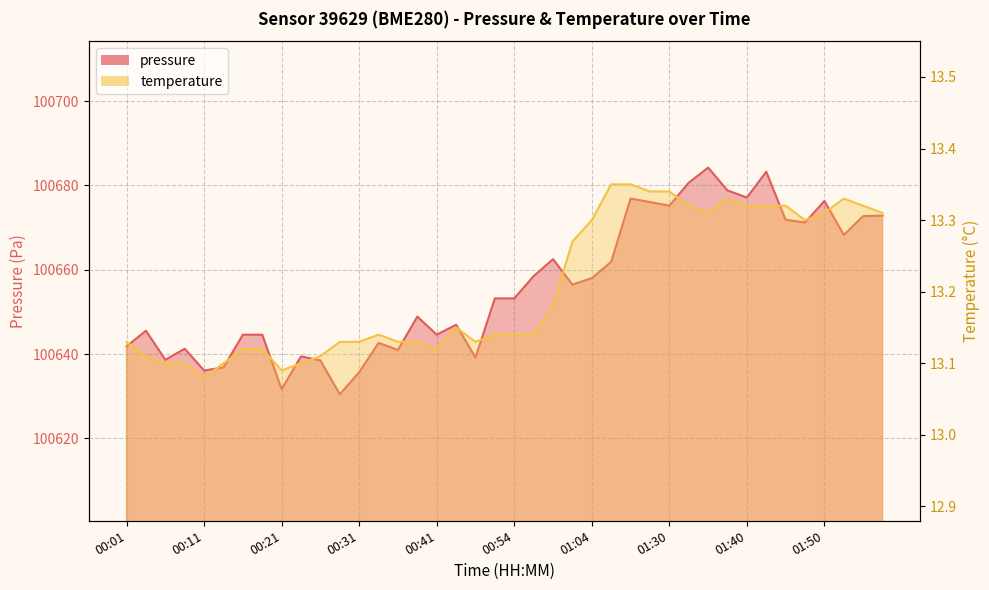

Reading left to right, transcribe all the data shown in this chart.

pressure: 100641.8	100645.5	100638.6	100641.2	100636.1	100636.8	100644.6	100644.6	100631.7	100639.4	100638.5	100630.4	100635.7	100642.6	100641.0	100648.9	100644.6	100646.9	100639.2	100653.2	100653.2	100658.5	100662.5	100656.5	100658.0	100661.9	100676.9	100676.1	100675.2	100680.6	100684.2	100678.8	100677.1	100683.2	100671.8	100671.2	100676.3	100668.2	100672.7	100672.8
temperature: 13.1	13.1	13.1	13.1	13.1	13.1	13.1	13.1	13.1	13.1	13.1	13.1	13.1	13.1	13.1	13.1	13.1	13.2	13.1	13.1	13.1	13.1	13.2	13.3	13.3	13.3	13.3	13.3	13.3	13.3	13.3	13.3	13.3	13.3	13.3	13.3	13.3	13.3	13.3	13.3